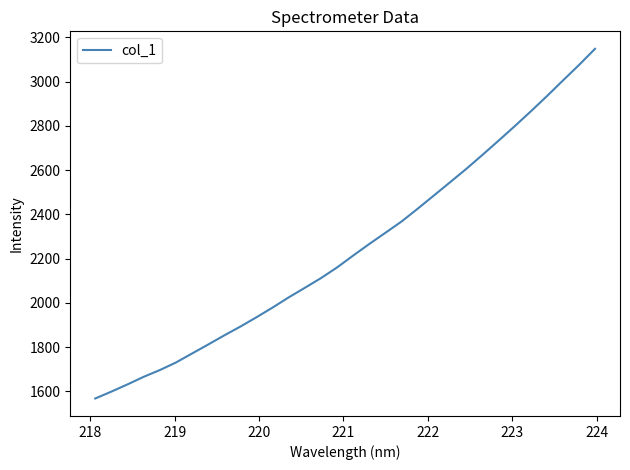

What is the greatest value displayed?

3148.1